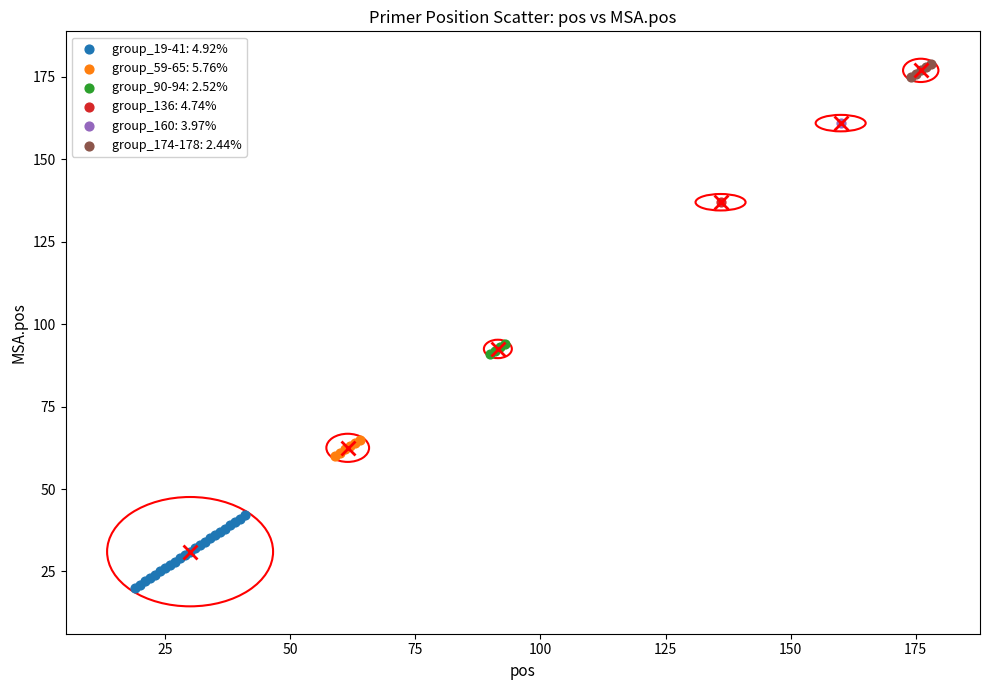

What are all the series names shown in the legend?

group_19-41: 4.92%, group_59-65: 5.76%, group_90-94: 2.52%, group_136: 4.74%, group_160: 3.97%, group_174-178: 2.44%